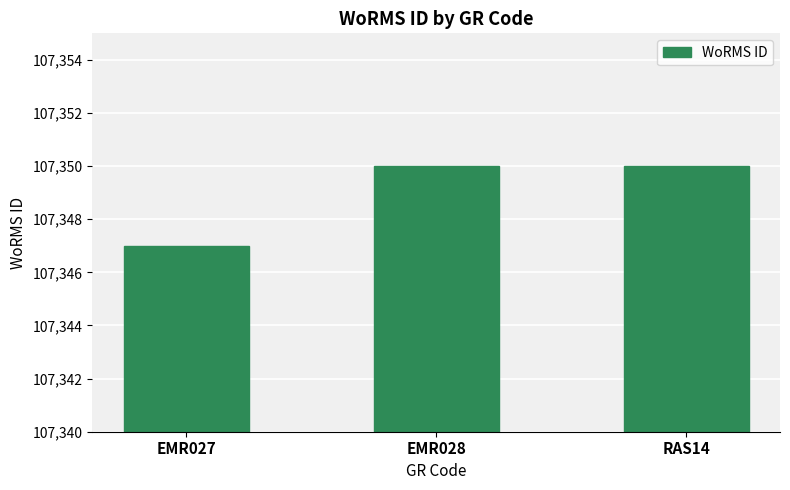

What is the change in value from EMR027 to RAS14?

+3